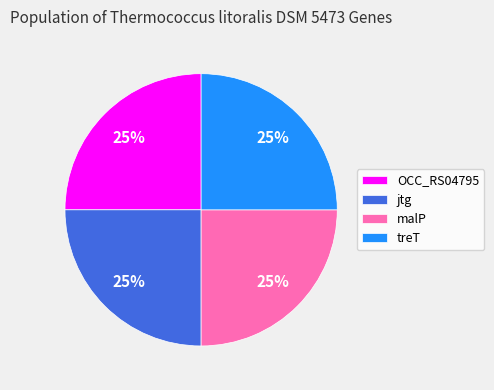

How many segments does this pie chart have?

4